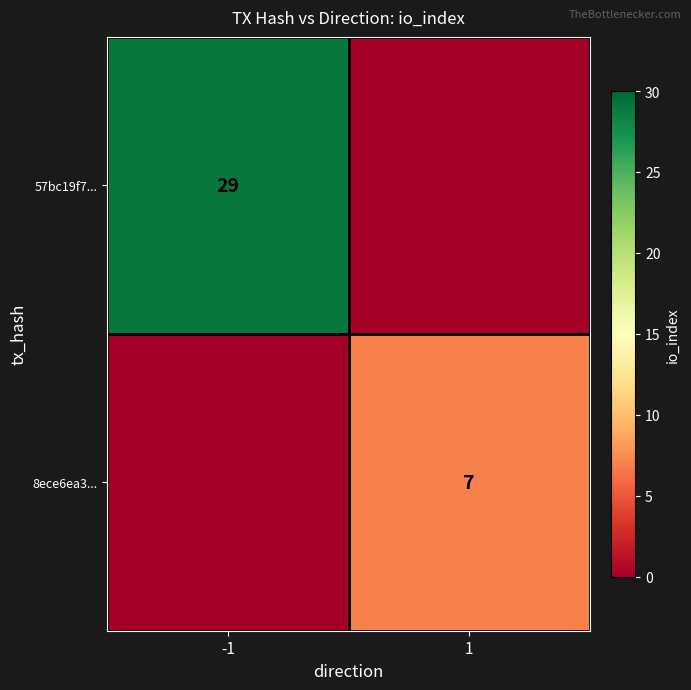

What is the spread (max minus min) of values at 1?

7